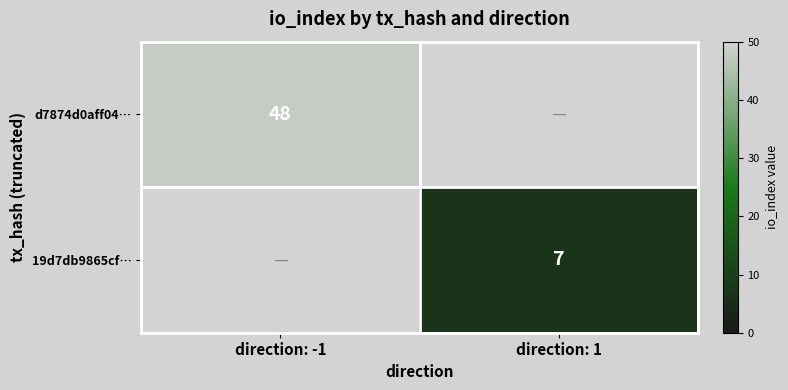

True or false: 19d7db9865cf… has a value of 3 at direction: 1.

False